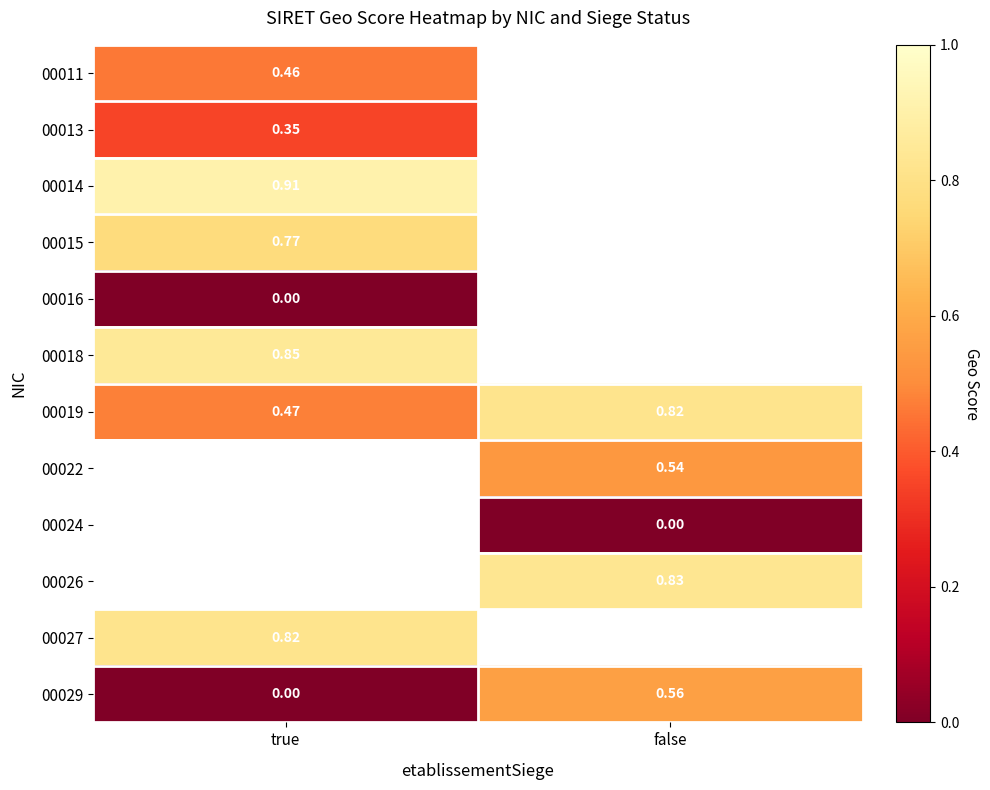

Count the number of categories in the chart.

2